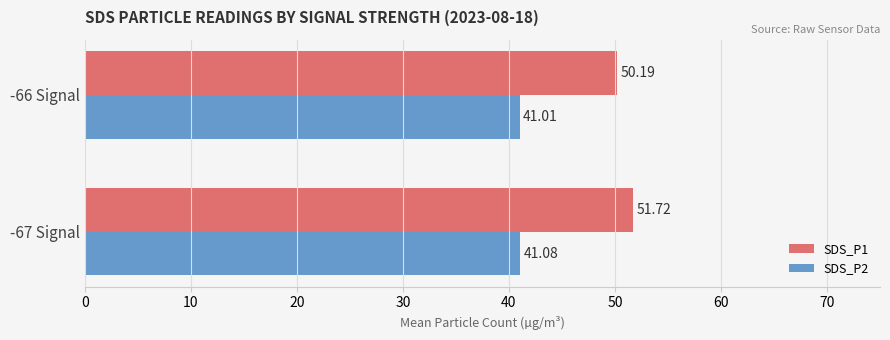

Rank the categories by SDS_P1 value from highest to lowest.

-67 Signal, -66 Signal